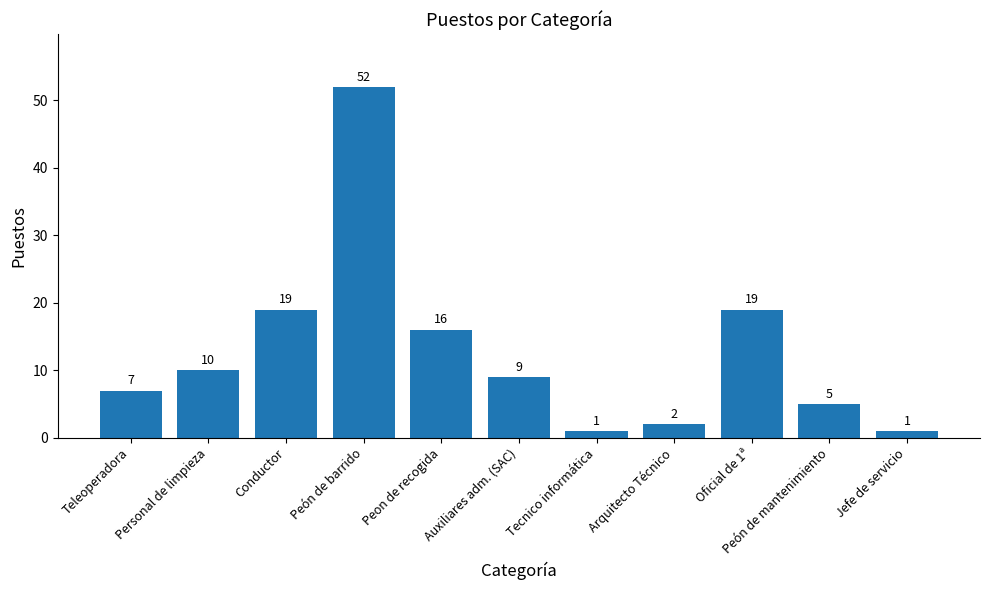

The value at Auxiliares adm. (SAC) is 6. True or false?

False